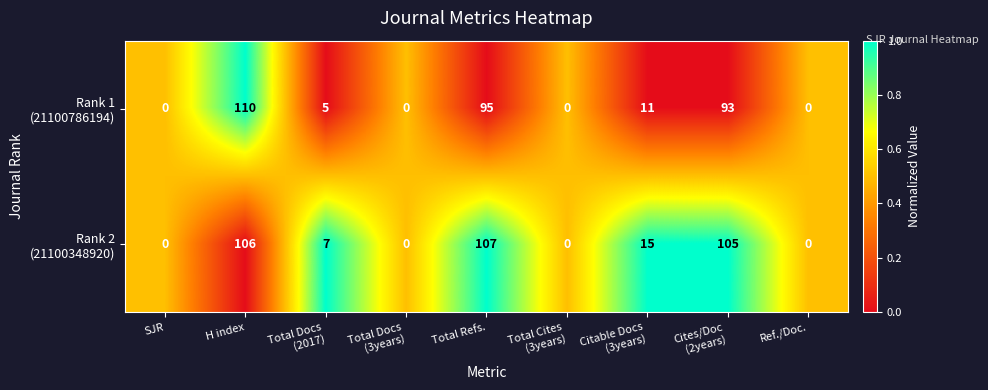

Which category has the highest value across all series?

H index